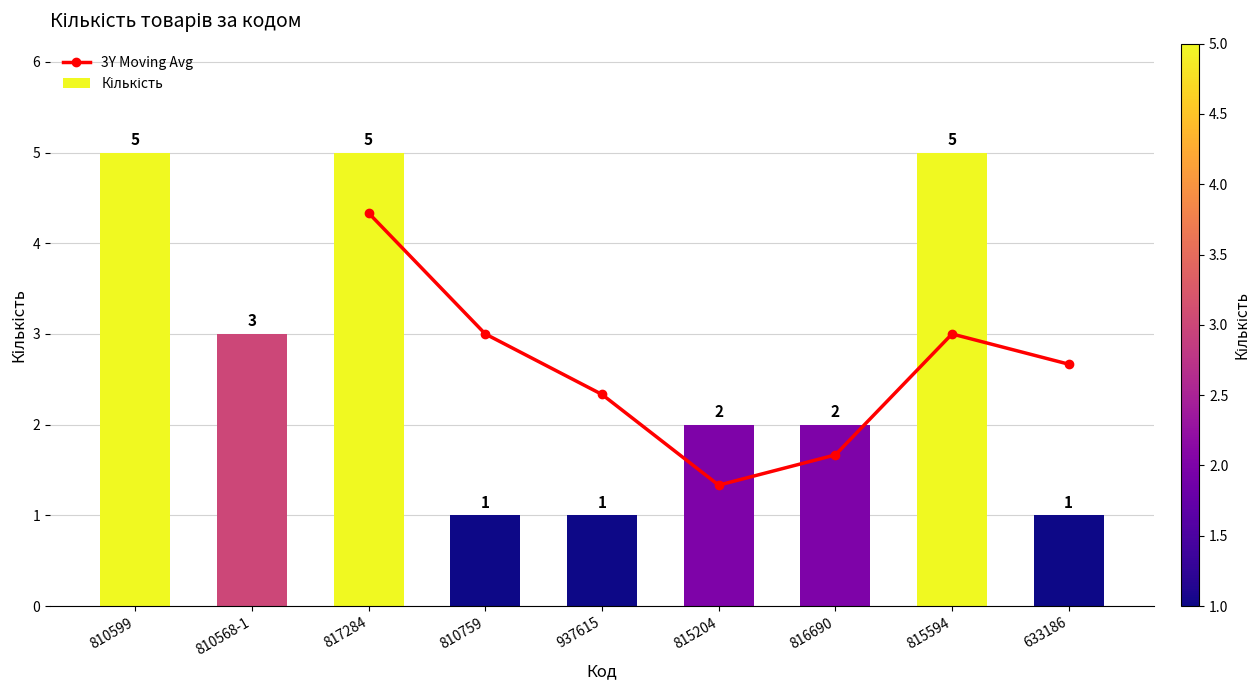

Which series has the largest total across all categories?

Кількість